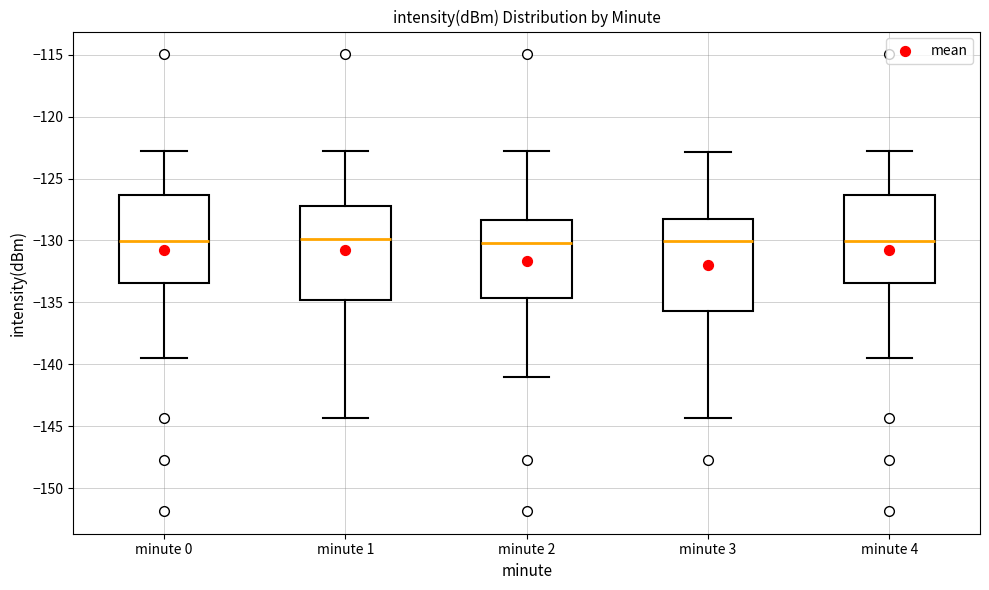

Reading left to right, read every box against the y-axis: the position of its median line, the range the box covers, and the ends of its whiskers. The values are not printed on the chart, so give them approximately, as read against the axis.

minute 0: median -130.0, box -133.5 to -126.5, whiskers -139.5 to -123.0
minute 1: median -130.0, box -135.0 to -127.0, whiskers -144.5 to -123.0
minute 2: median -130.0, box -134.5 to -128.5, whiskers -141.0 to -123.0
minute 3: median -130.0, box -135.5 to -128.0, whiskers -144.5 to -123.0
minute 4: median -130.0, box -133.5 to -126.5, whiskers -139.5 to -123.0